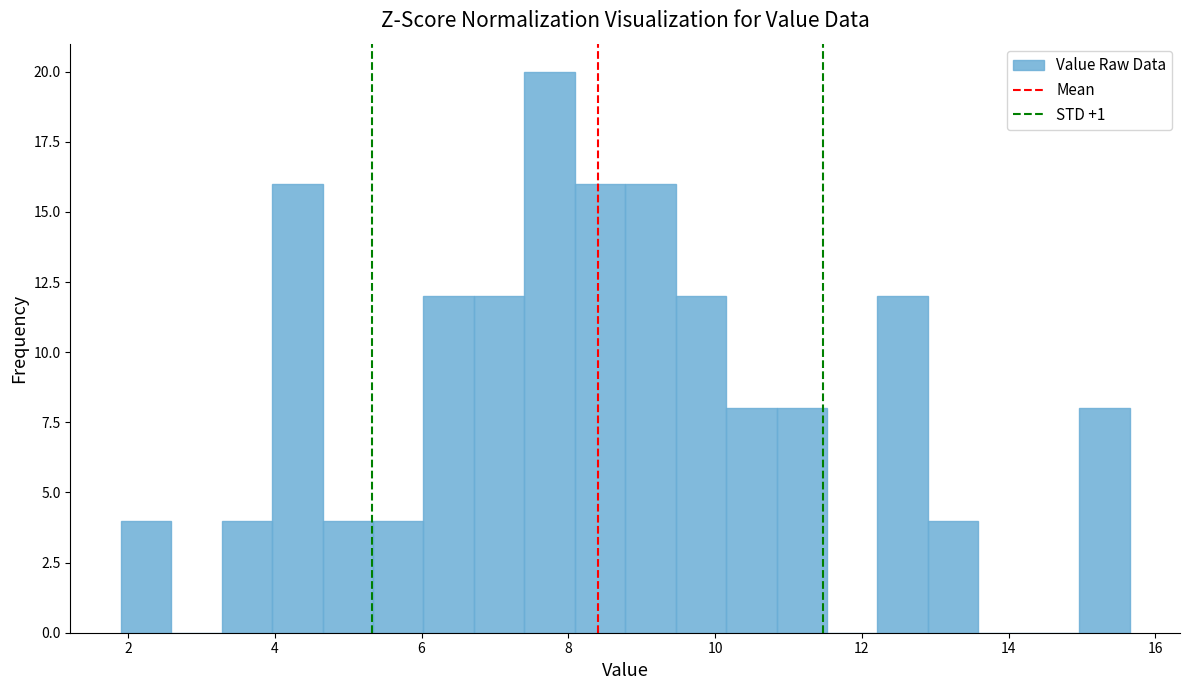

Read against the x-axis, roughly where is the centre of the tallest bar?

7.8